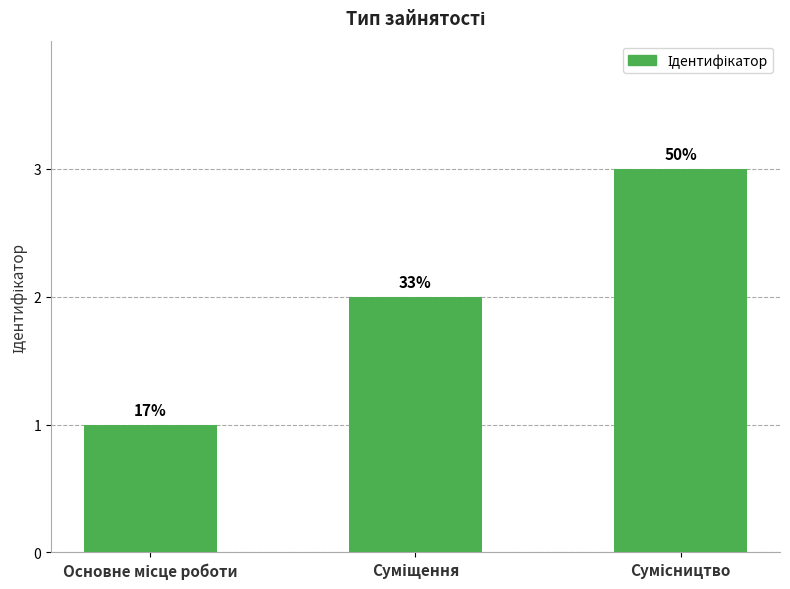

True or false: the data shows 2 at Суміщення.

True